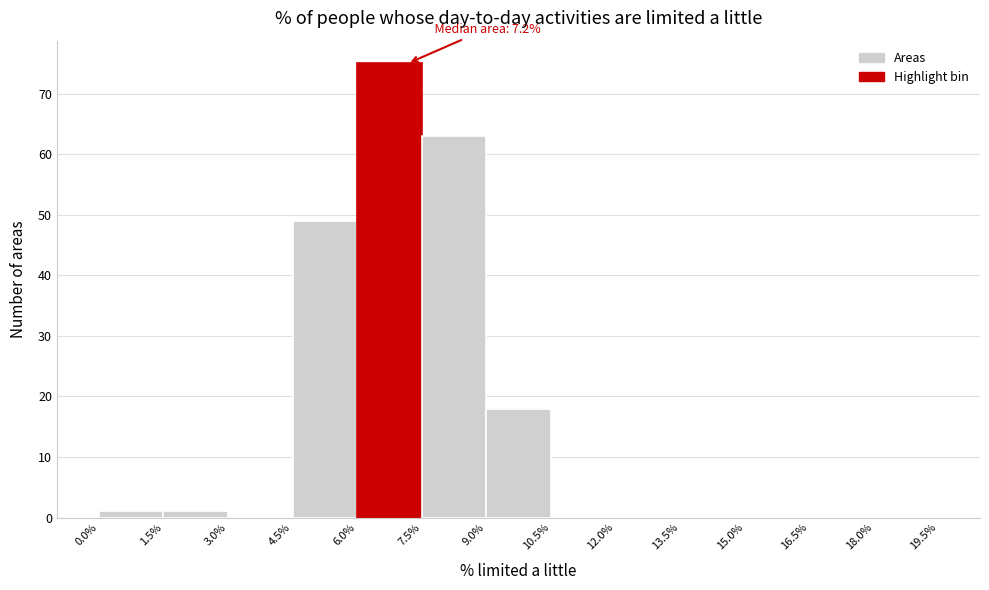

Over which range of the x-axis is the bar tallest?

6.0% to 7.5%